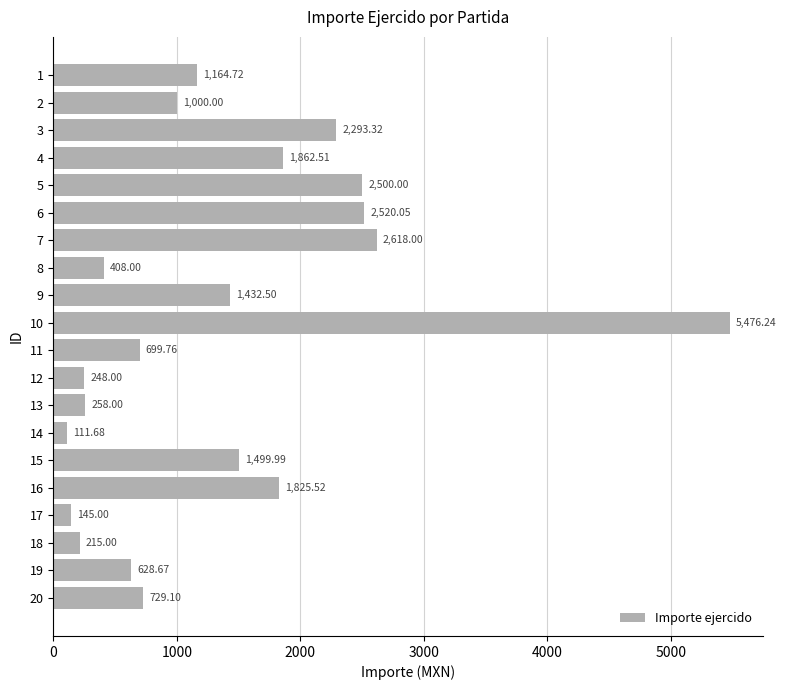

Which has a higher value, 4 or 18?

4